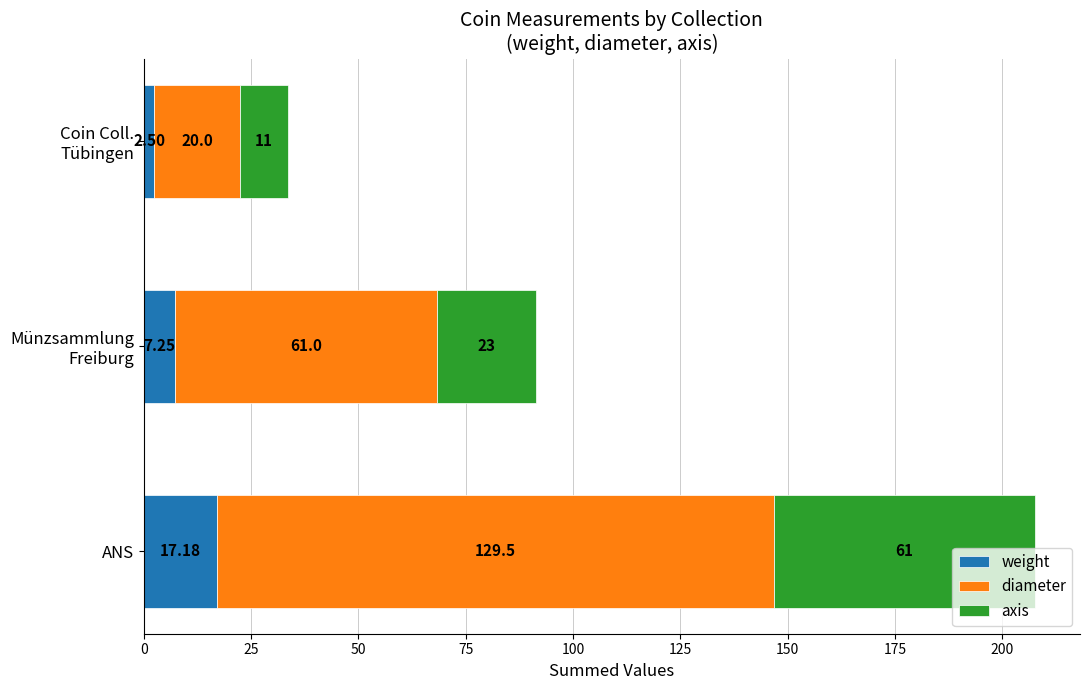

At which category is the sum across all series the highest?

ANS